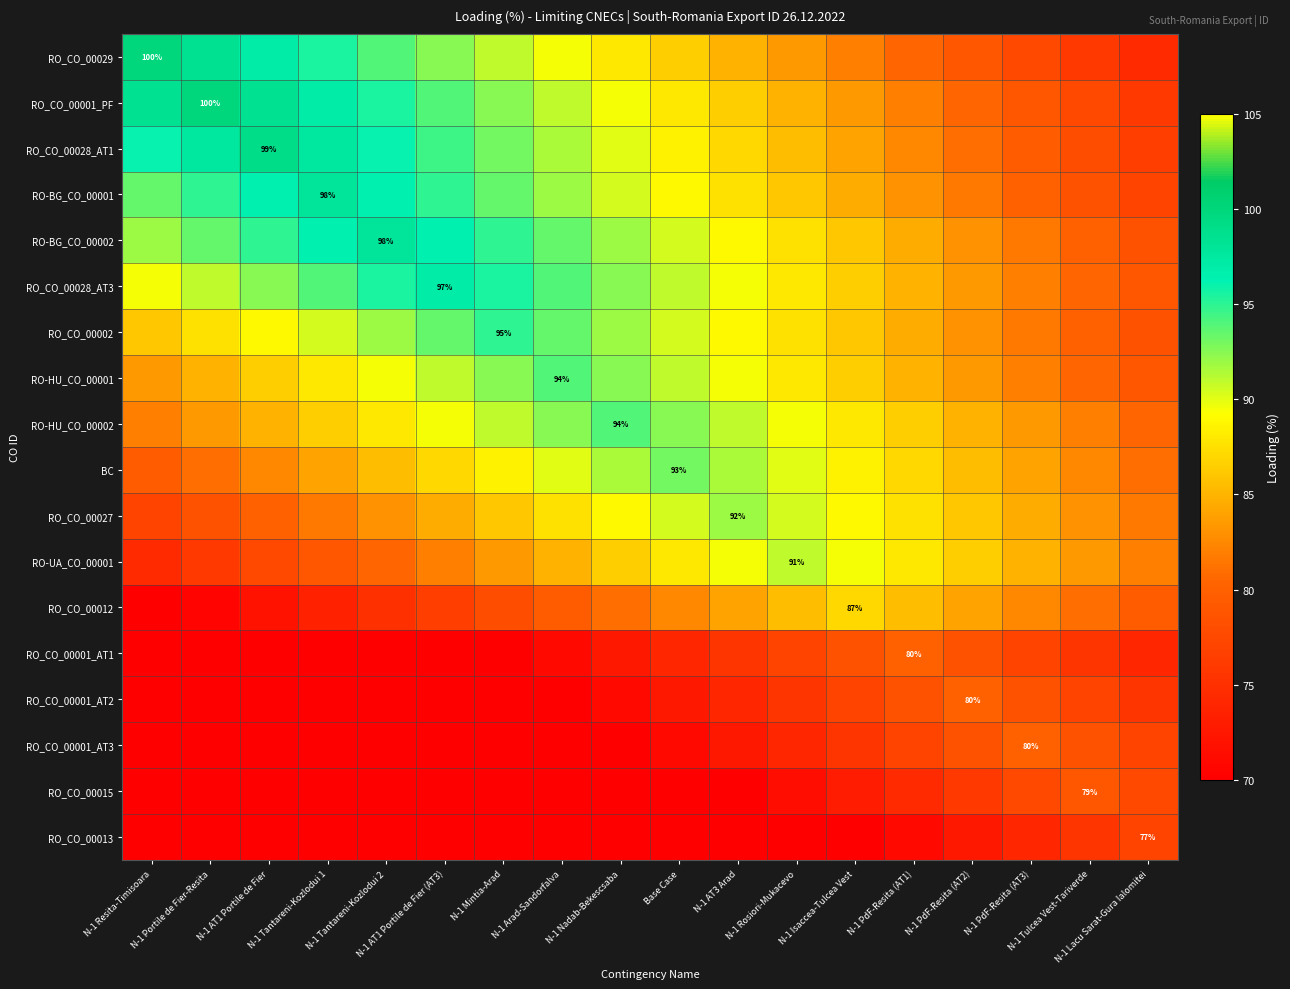

Which series has the largest range (max minus min)?

RO_CO_00029